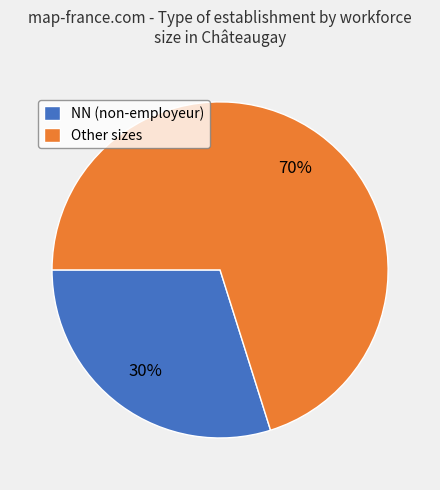

Is there a majority slice in this chart?

Yes